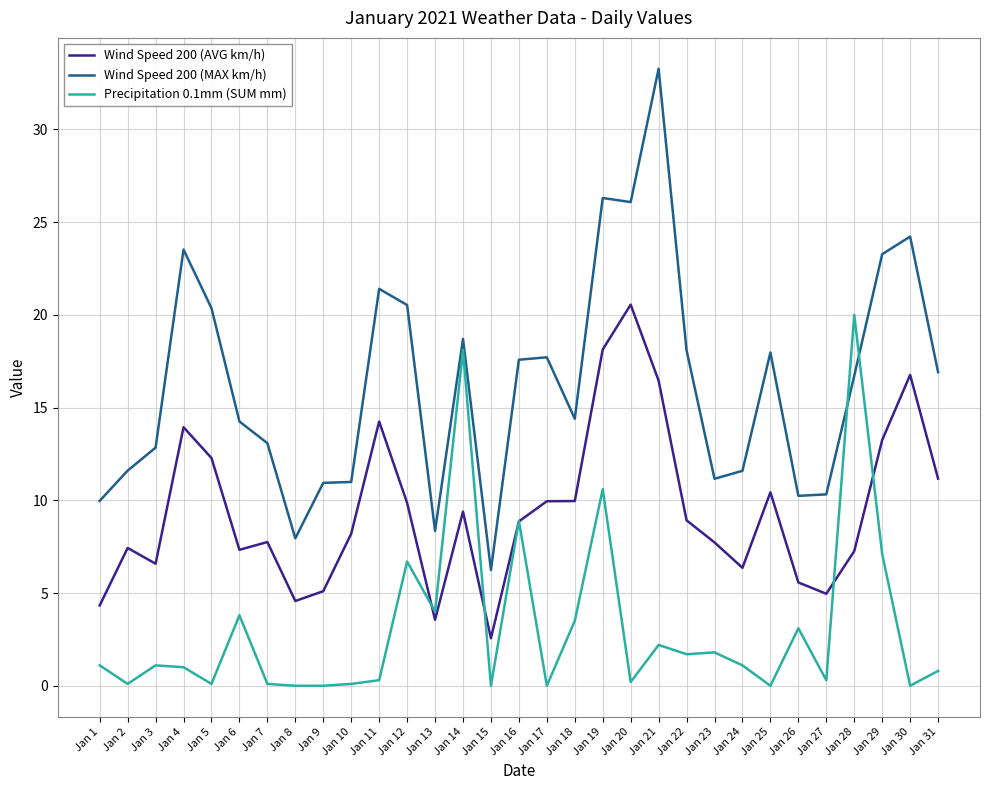

How many lines are shown in the chart?

3